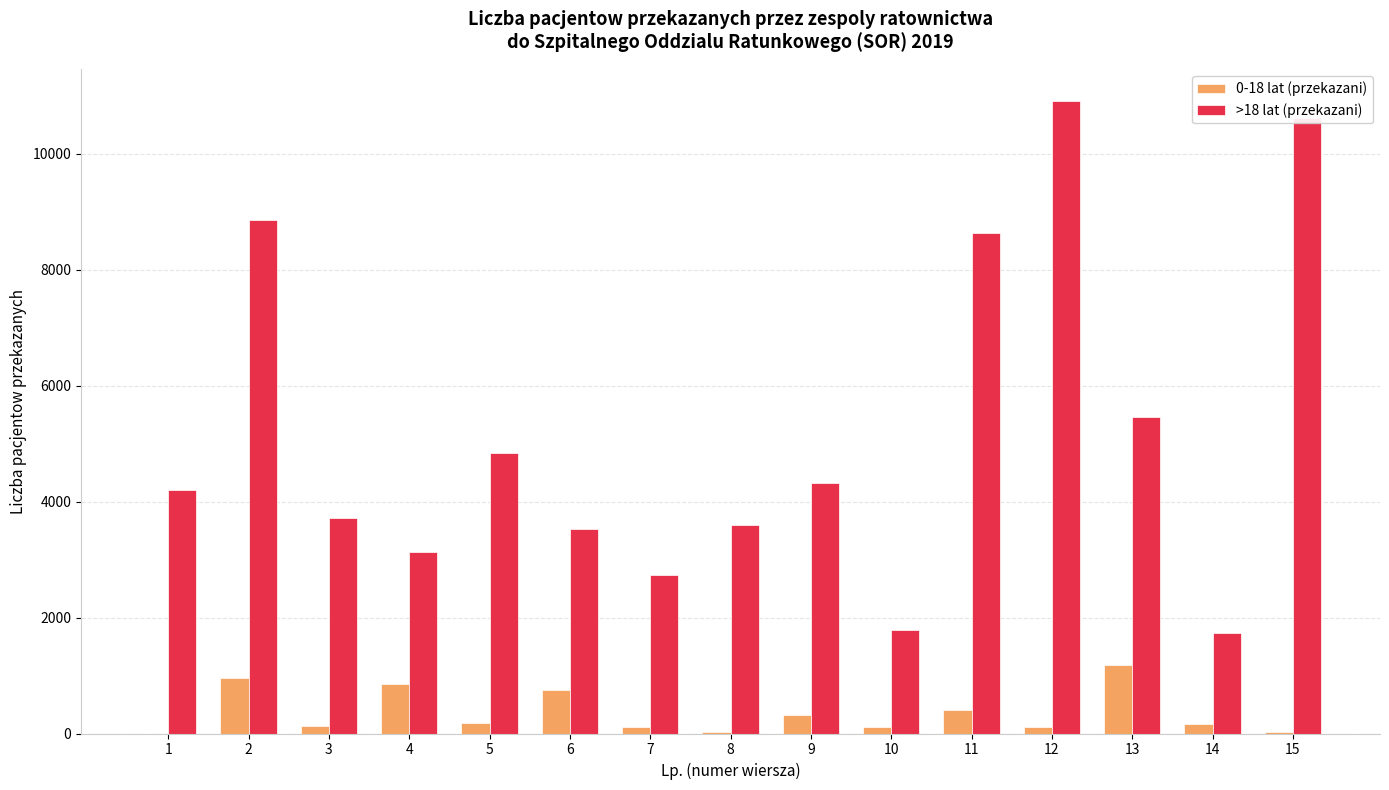

Which series changed the most between 11 and 15?

>18 lat (przekazani)